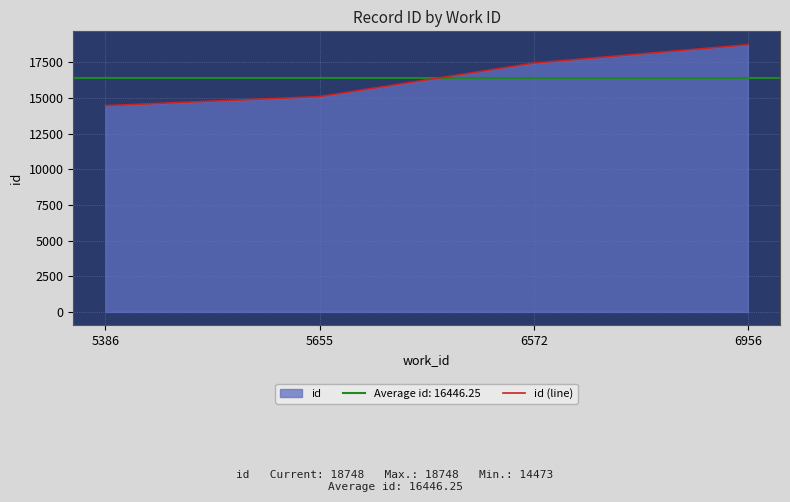

Count the values in the range 15108 to 18748.

3